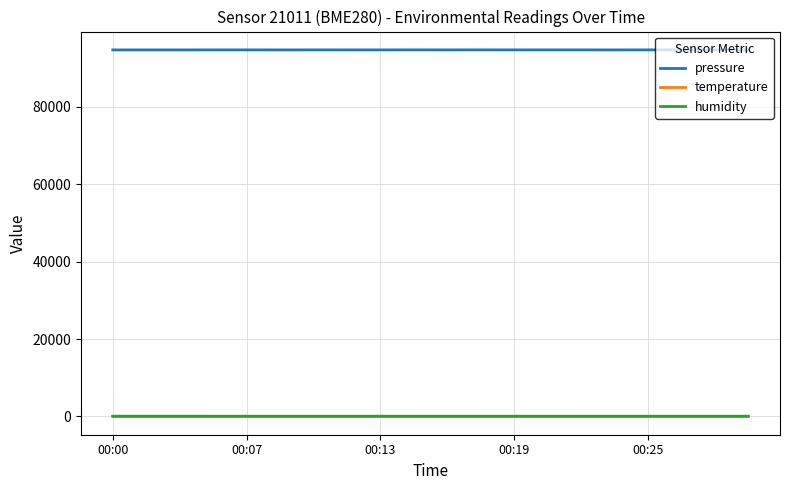

Which series has the largest range (max minus min)?

pressure